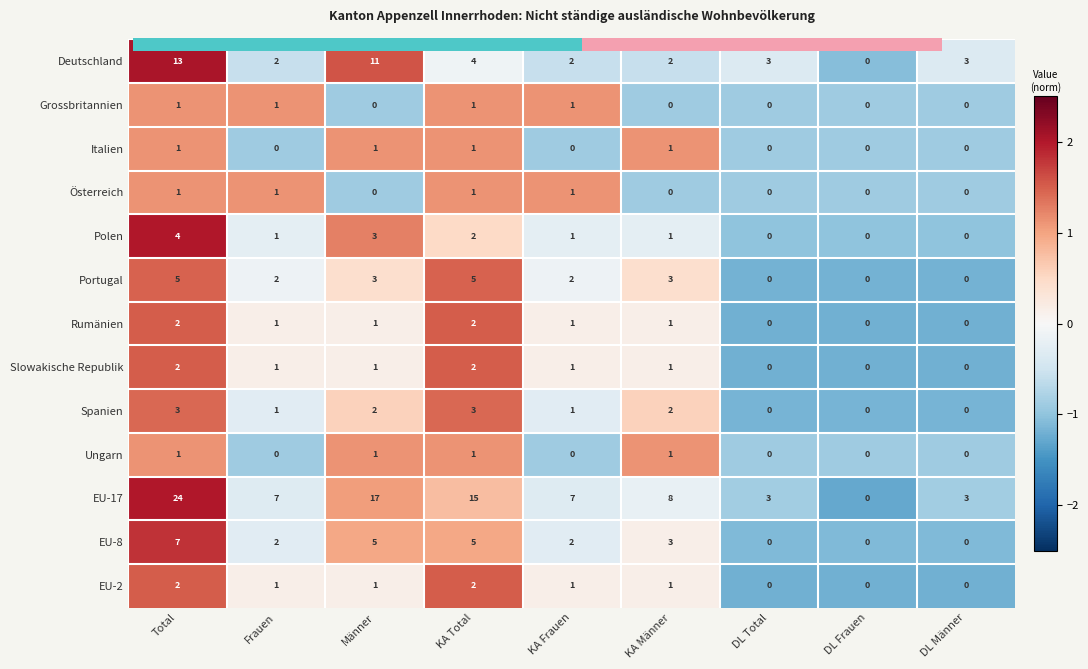

What is the minimum value shown in the chart?

-1.3